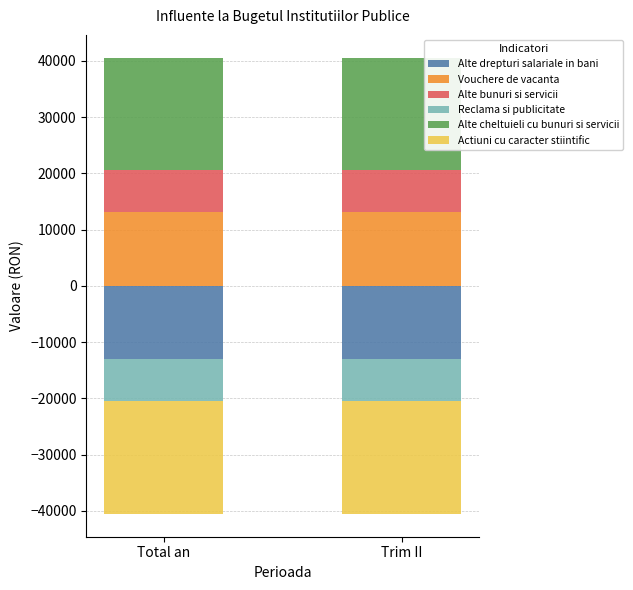

How many data points does each series have?

2